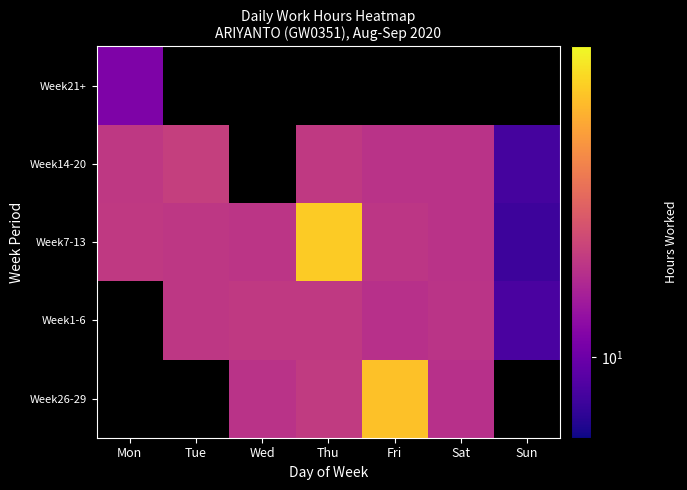

Which has a higher value, Mon or Wed?

Wed